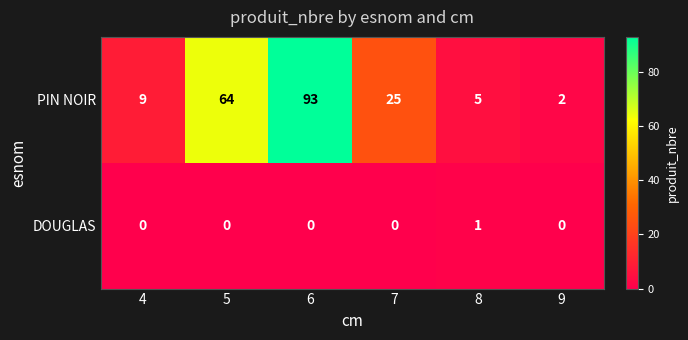

The PIN NOIR series shows 5 at 8. True or false?

True